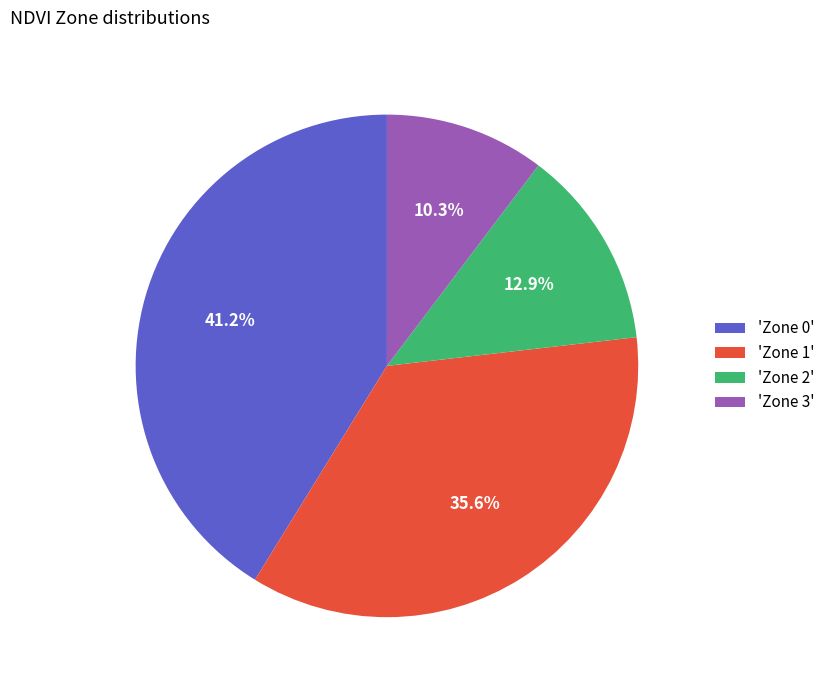

Which category has the smallest portion of the pie?

'Zone 3'